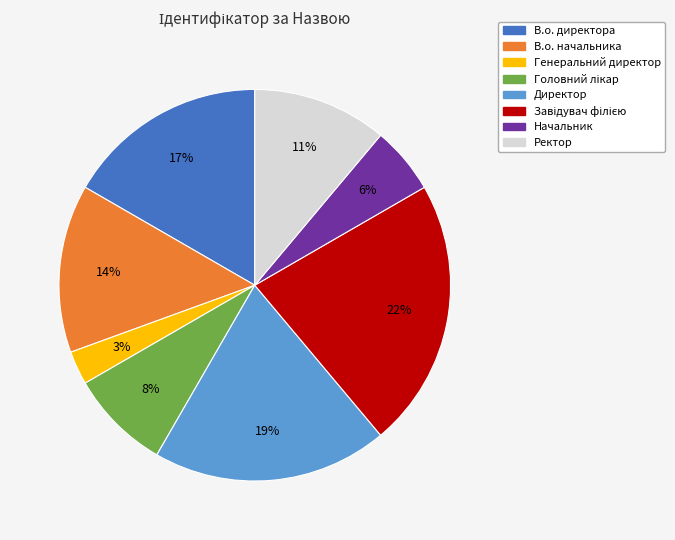

Does Директор represent more than half of the total?

No